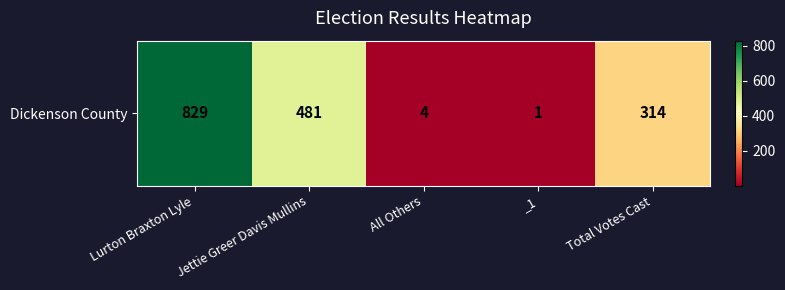

What is the difference between the values at _1 and Total Votes Cast?

313